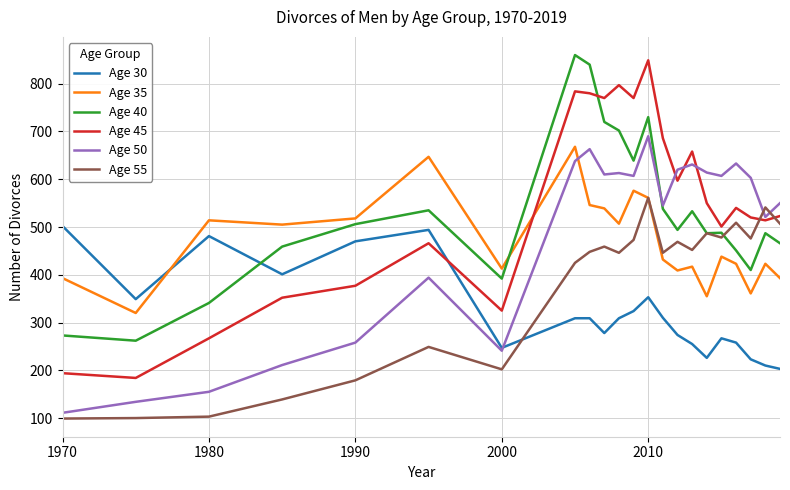

Which series ends up on top after the final intersection of Age 50 and Age 55?

Age 50